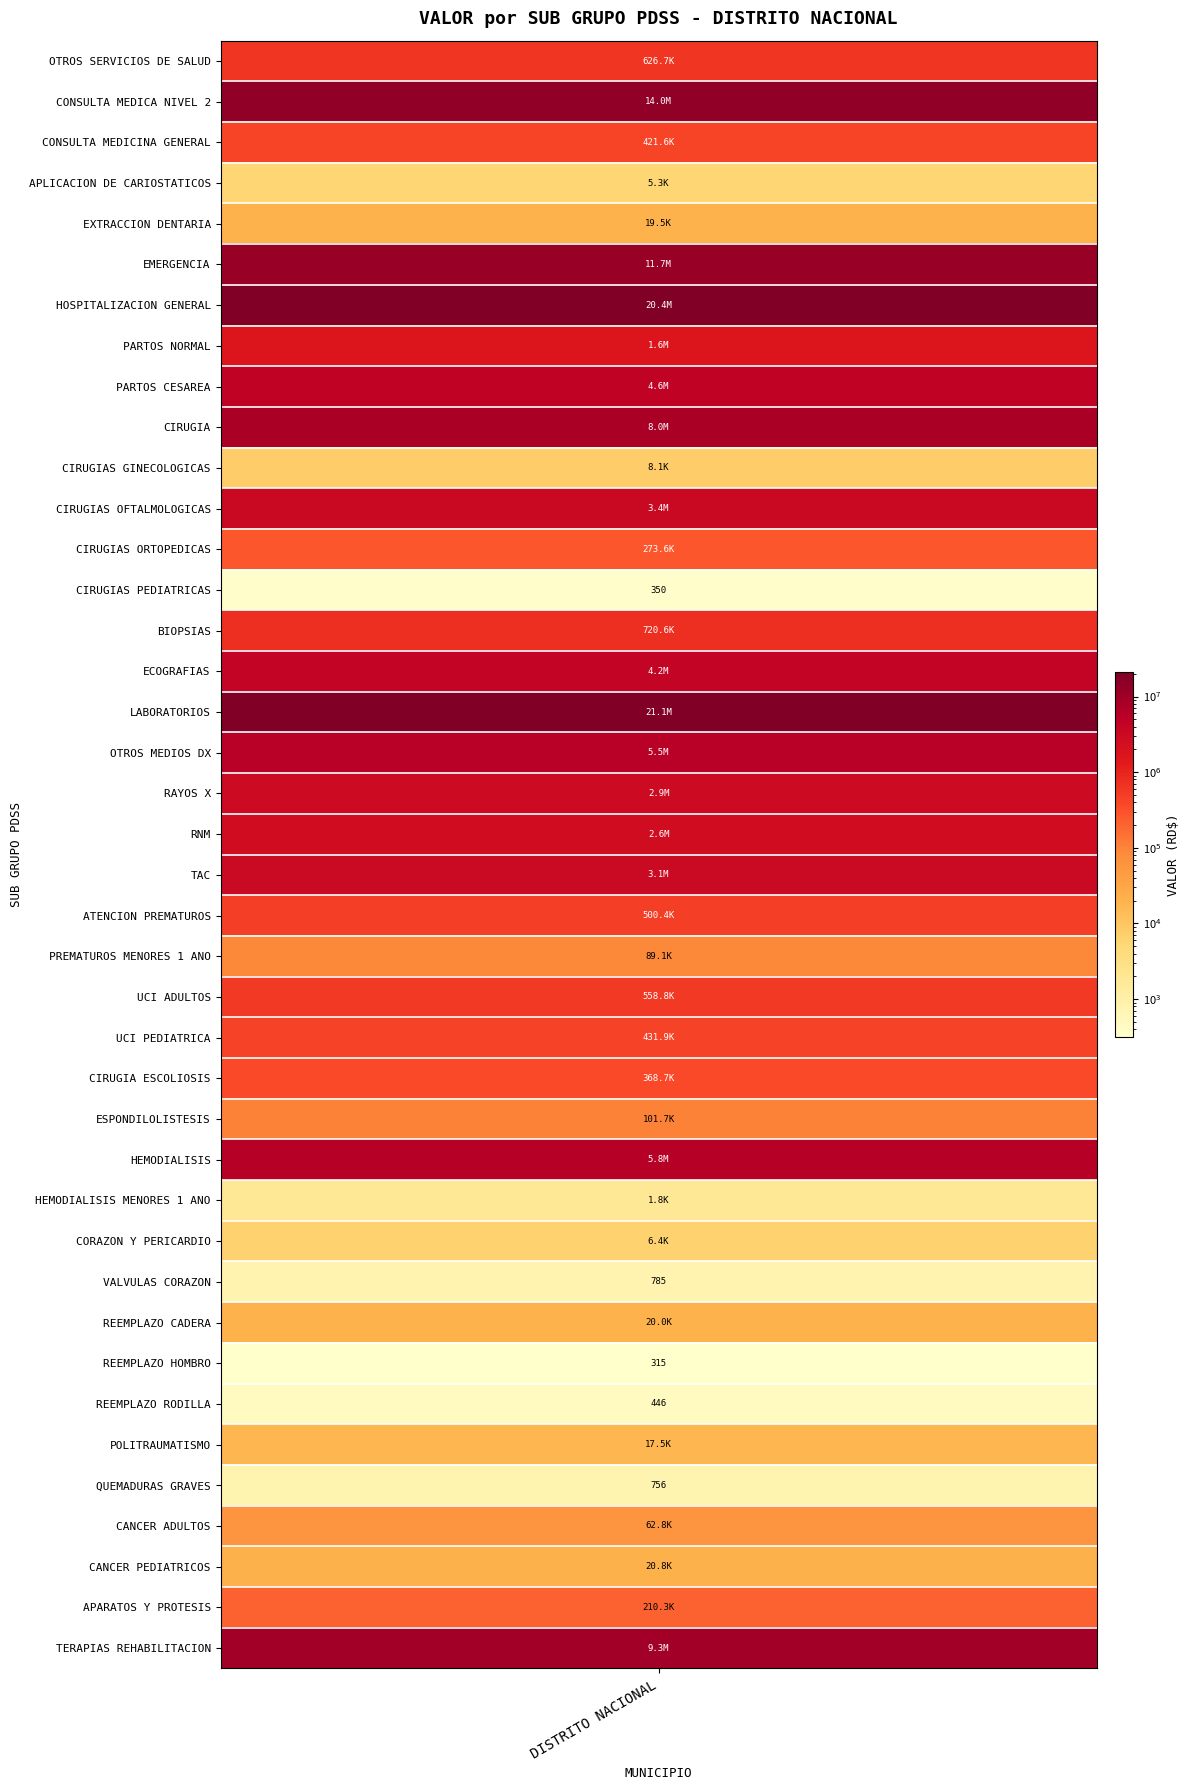

Approximately how many times larger is the value at 9 compared to 19?

3.1